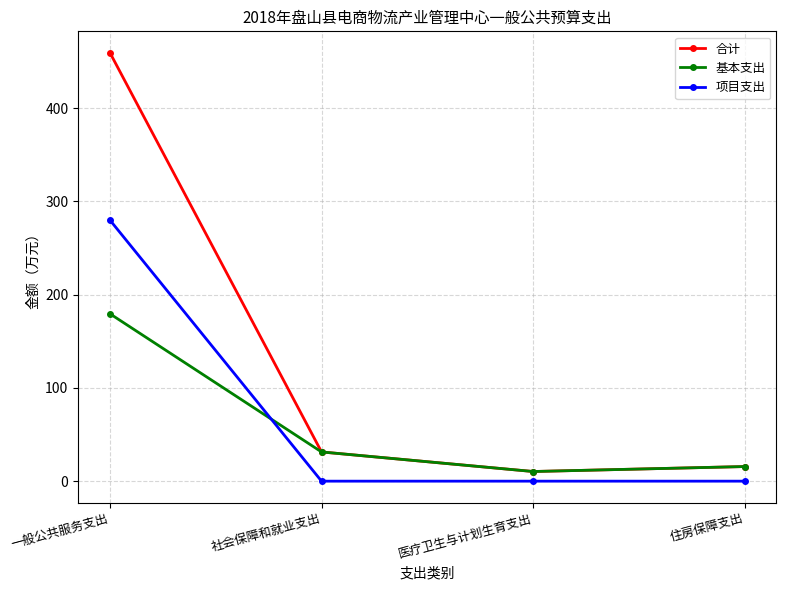

Rank the series by their maximum value, from lowest to highest.

基本支出, 项目支出, 合计